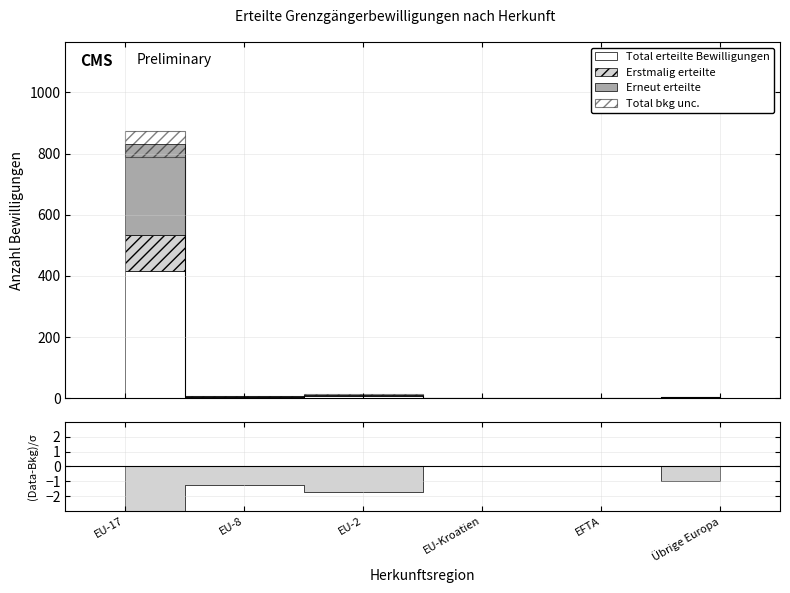

Rank the series by their average value, from lowest to highest.

Erstmalig erteilte, Erneut erteilte, Total erteilte Bewilligungen